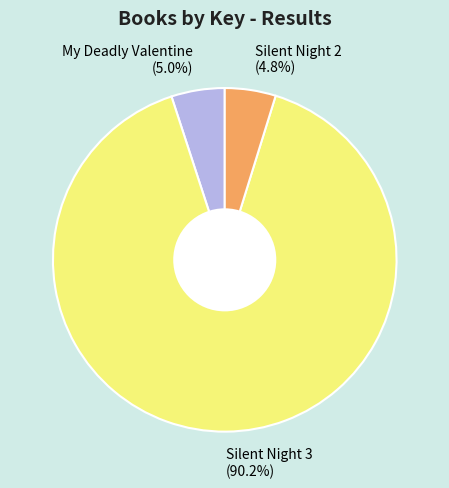

What percentage is NOT represented by Silent Night 2?

95.2%